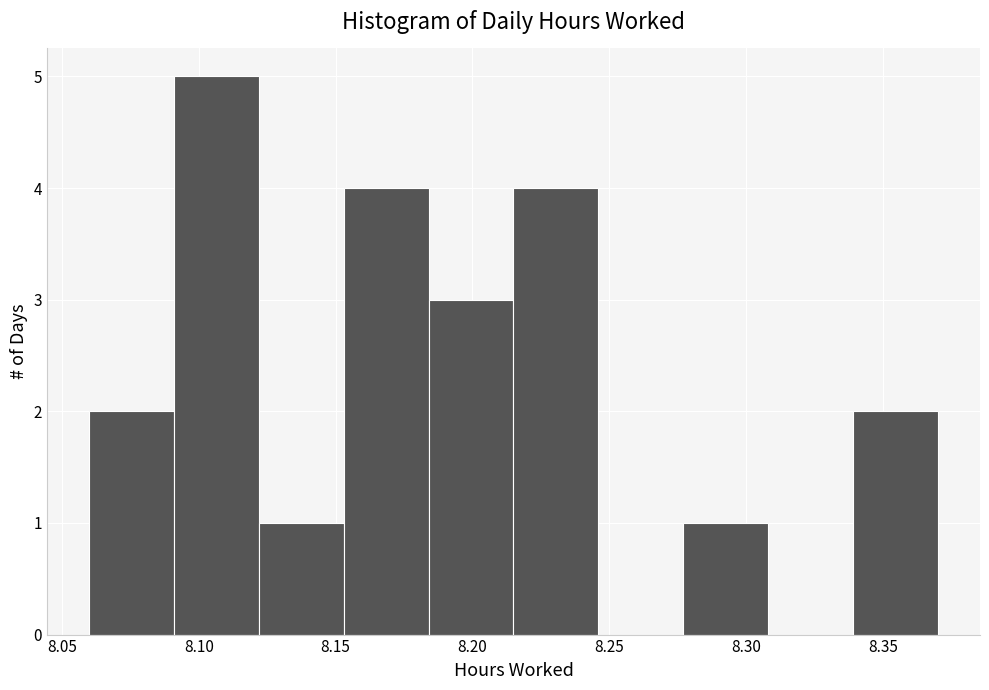

How tall is the bar that spans 8.215 to 8.246 on the x-axis? Neither the bar edges nor the heights are printed on the chart, so give them approximately, as read against the axes.

4